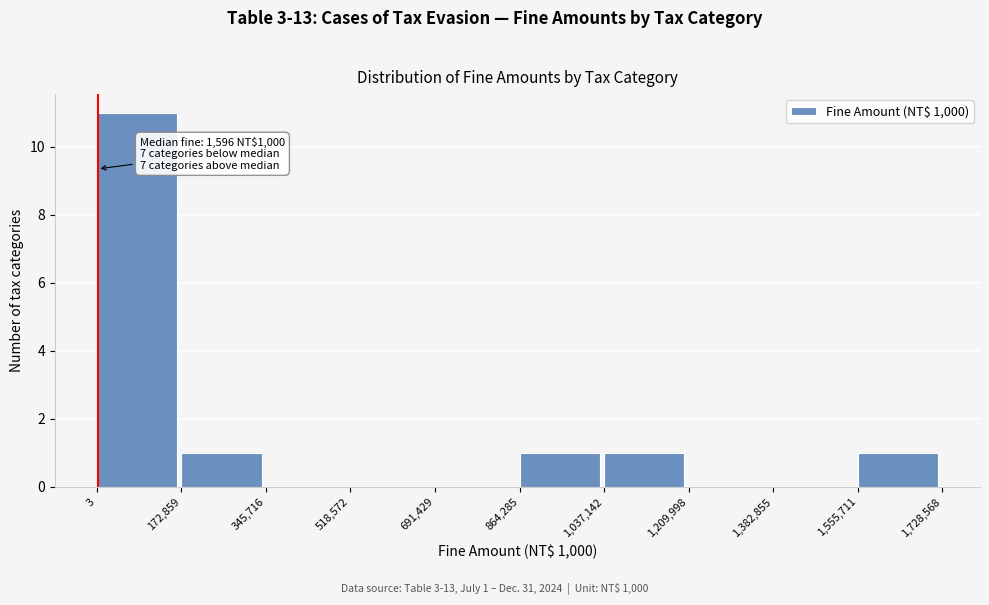

Over which range of the x-axis is the bar tallest?

3 to 172,859